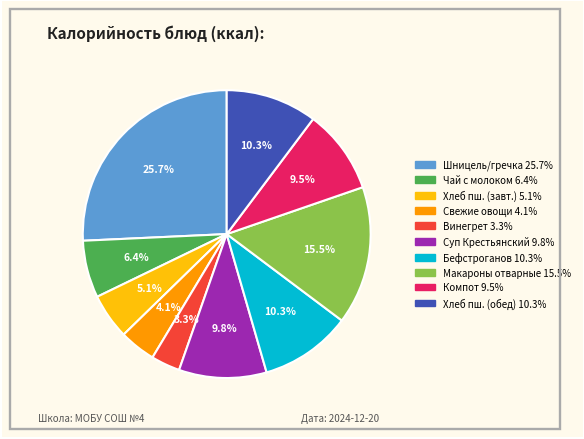

Is there a majority slice in this chart?

No